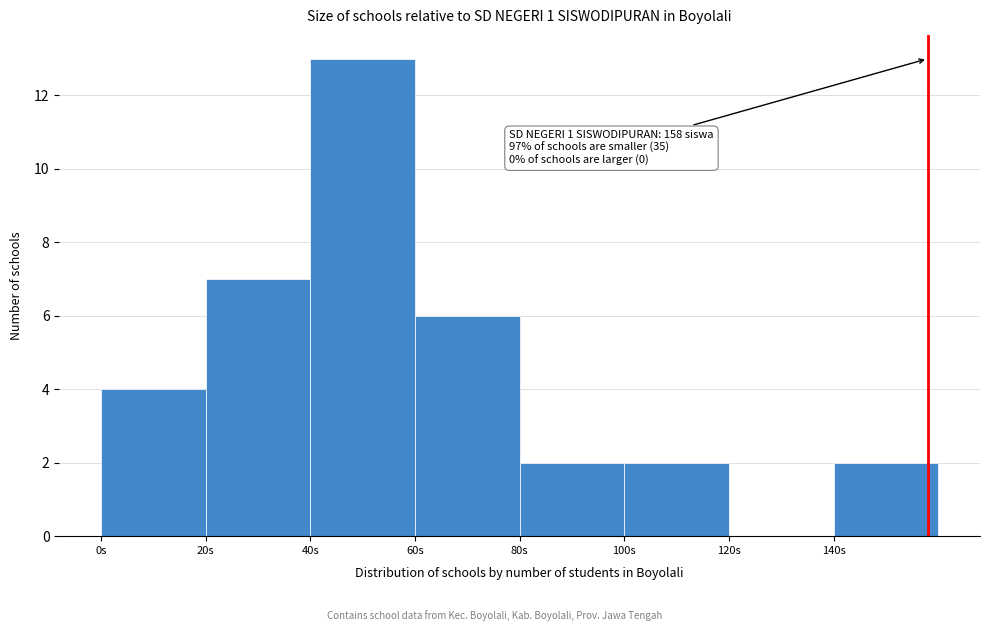

Which range on the x-axis has the tallest bar?

40 to 60